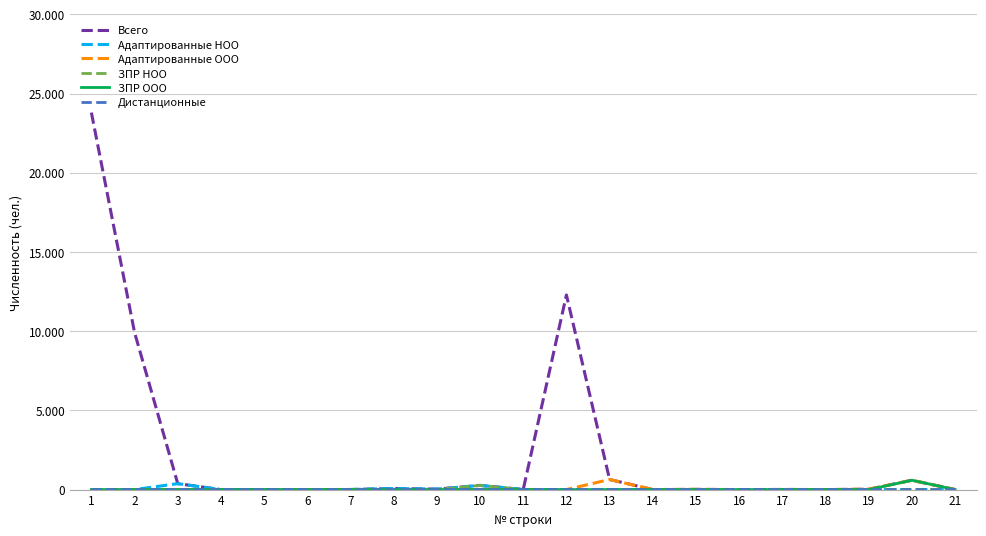

At 9, list the series in order from largest to smallest.

Всего, Адаптированные НОО, Адаптированные ООО, ЗПР НОО, ЗПР ООО, Дистанционные